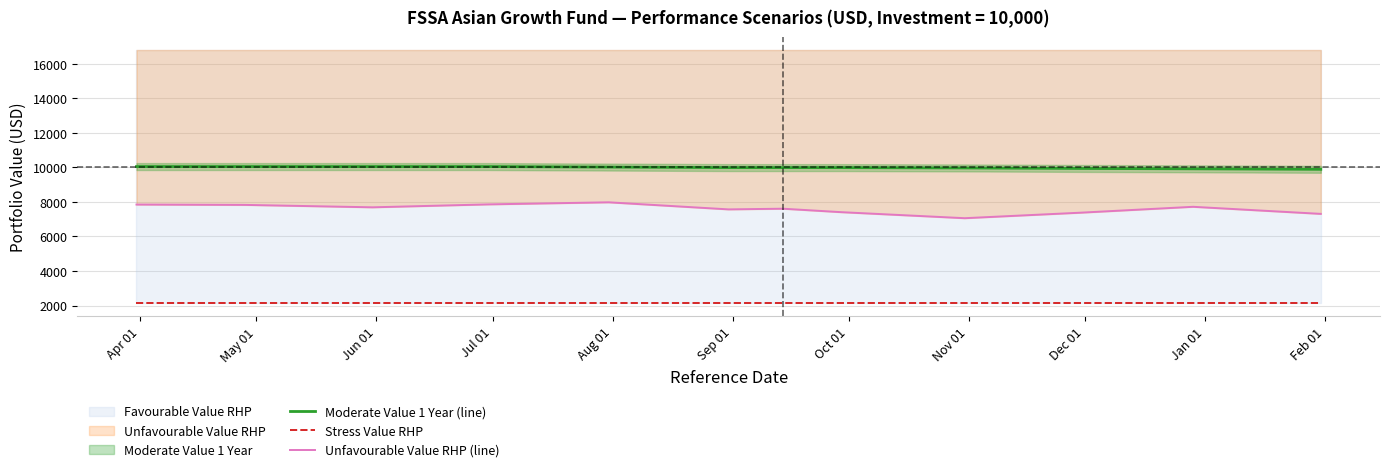

Is it true that Stress Value RHP equals 2120 at Aug 01?

True